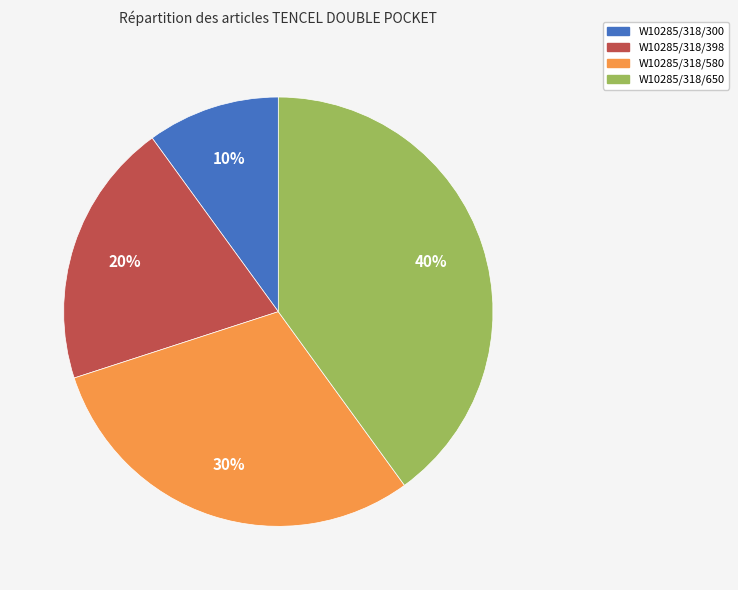

True or false: W10285/318/580 accounts for 35% of the total.

False